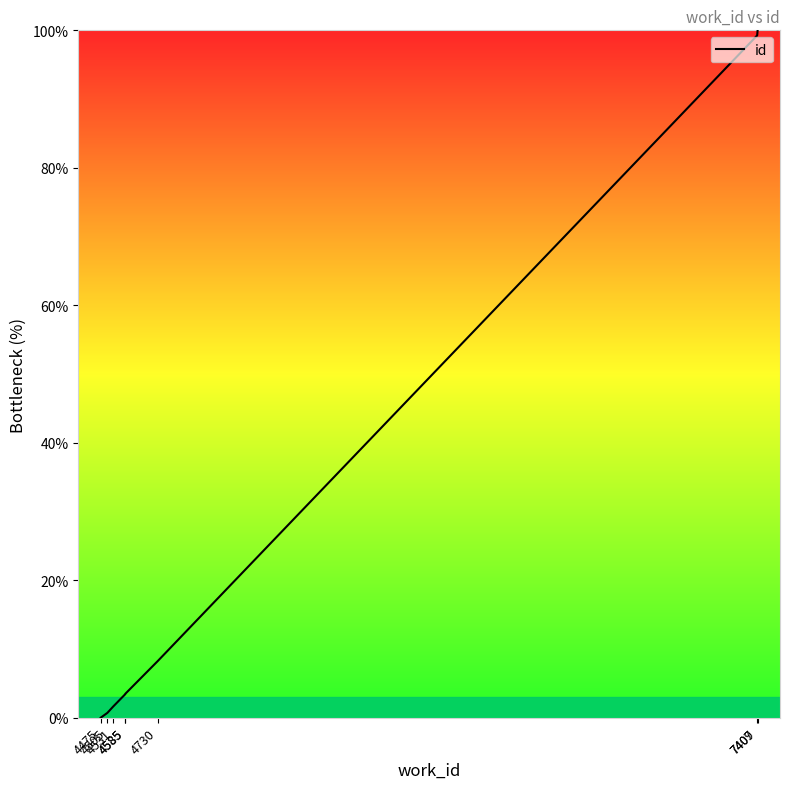

What is the sum of the values at 4475 and 7407?

99.3